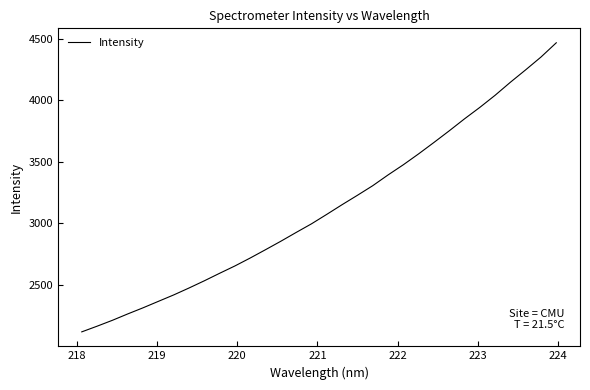

What is the greatest value displayed?

4466.4